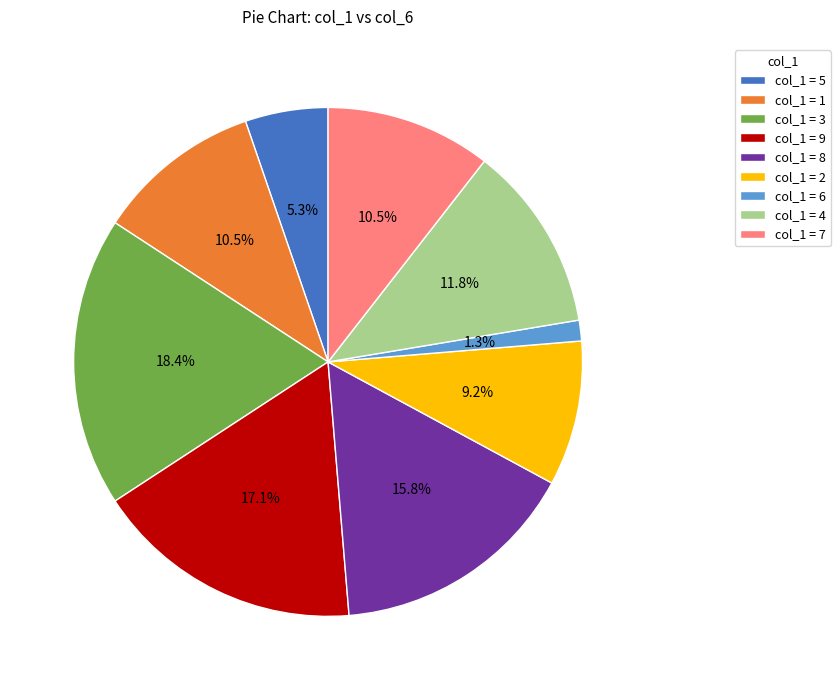

Which has a higher value, col_1 = 8 or col_1 = 3?

col_1 = 3